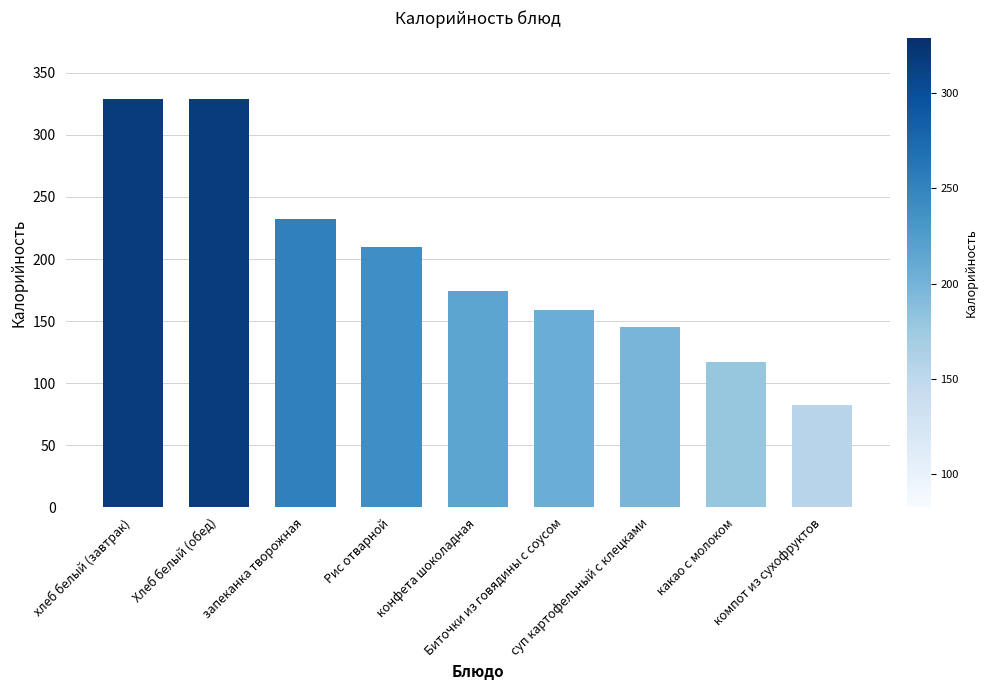

Is it true that the value at Биточки из говядины с соусом is 220.8?

False